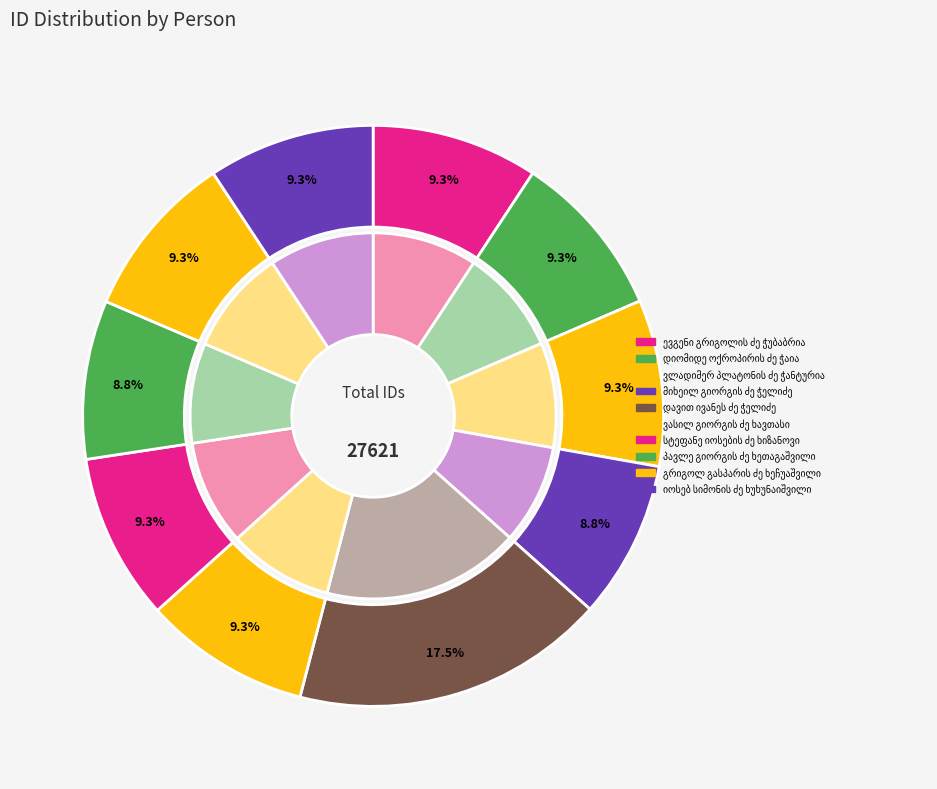

What percentage is the ევგენი გრიგოლის ძე ჭუბაბრია slice, to the nearest percent?

9%